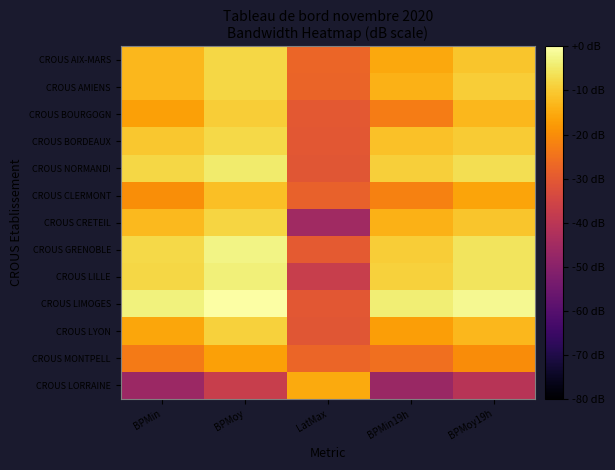

Reading left to right, what are all the values shown in this chart?

CROUS AIX-MARS: BPMin=-12.9	BPMoy=-7.8	LatMax=-27.4	BPMin19h=-15.4	BPMoy19h=-10.7
CROUS AMIENS: BPMin=-13.1	BPMoy=-8.1	LatMax=-27.5	BPMin19h=-13.9	BPMoy19h=-9.7
CROUS BOURGOGN: BPMin=-16.7	BPMoy=-9.4	LatMax=-30.2	BPMin19h=-22.9	BPMoy19h=-13.1
CROUS BORDEAUX: BPMin=-10.6	BPMoy=-7.8	LatMax=-30.5	BPMin19h=-11.3	BPMoy19h=-9.7
CROUS NORMANDI: BPMin=-8.0	BPMoy=-4.6	LatMax=-30.8	BPMin19h=-9.2	BPMoy19h=-6.8
CROUS CLERMONT: BPMin=-19.8	BPMoy=-11.8	LatMax=-28.3	BPMin19h=-22.0	BPMoy19h=-16.2
CROUS CRETEIL: BPMin=-12.5	BPMoy=-8.3	LatMax=-45.4	BPMin19h=-14.0	BPMoy19h=-10.9
CROUS GRENOBLE: BPMin=-7.5	BPMoy=-2.8	LatMax=-29.8	BPMin19h=-9.5	BPMoy19h=-5.9
CROUS LILLE: BPMin=-7.9	BPMoy=-3.5	LatMax=-37.4	BPMin19h=-8.8	BPMoy19h=-5.9
CROUS LIMOGES: BPMin=-3.3	BPMoy=-0.0	LatMax=-30.4	BPMin19h=-3.9	BPMoy19h=-1.7
CROUS LYON: BPMin=-15.8	BPMoy=-9.0	LatMax=-30.9	BPMin19h=-17.2	BPMoy19h=-13.0
CROUS MONTPELL: BPMin=-23.3	BPMoy=-16.6	LatMax=-27.4	BPMin19h=-25.5	BPMoy19h=-20.2
CROUS LORRAINE: BPMin=-46.4	BPMoy=-37.3	LatMax=-15.0	BPMin19h=-46.8	BPMoy19h=-40.8